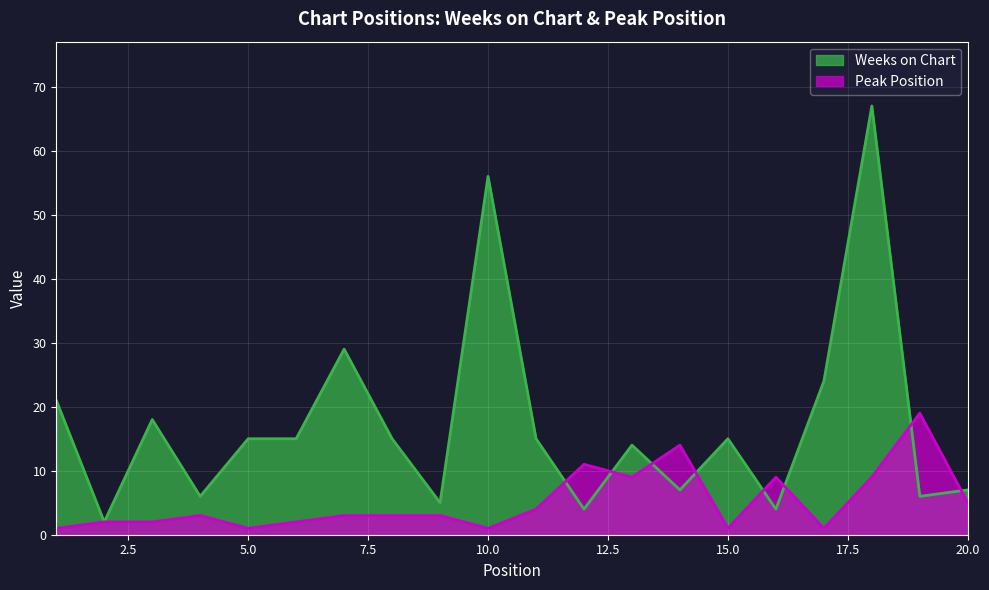

Where does the Peak Position series first go above 3?

11